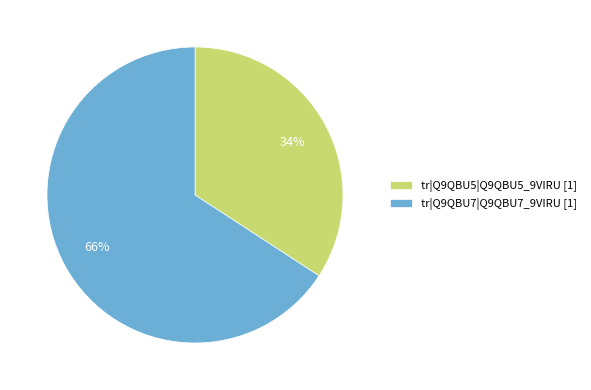

How many segments does this pie chart have?

2